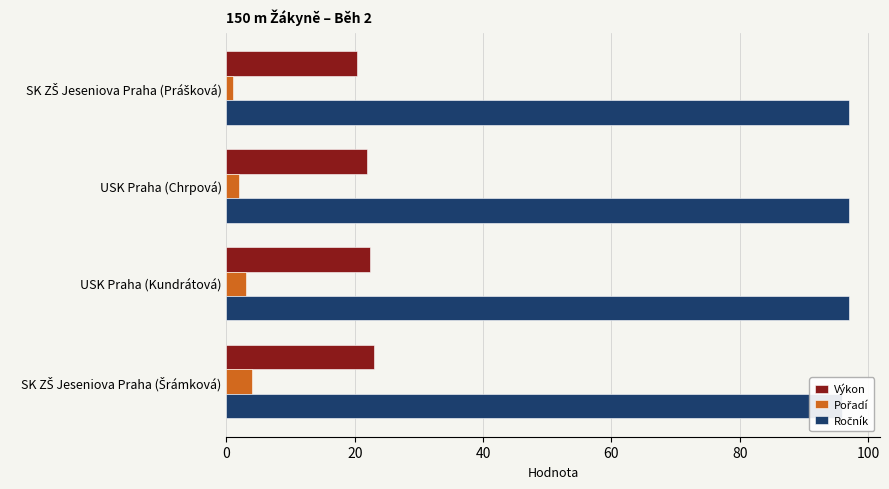

What is the maximum value shown in the chart?

97.0